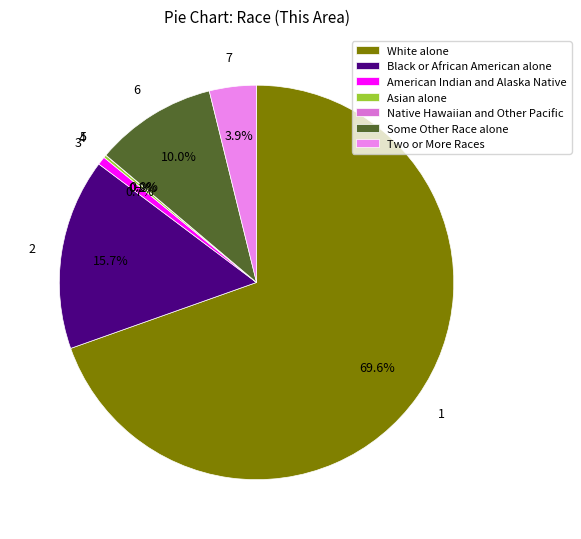

Approximately how many times larger is the value at Asian alone compared to Two or More Races?

0.1